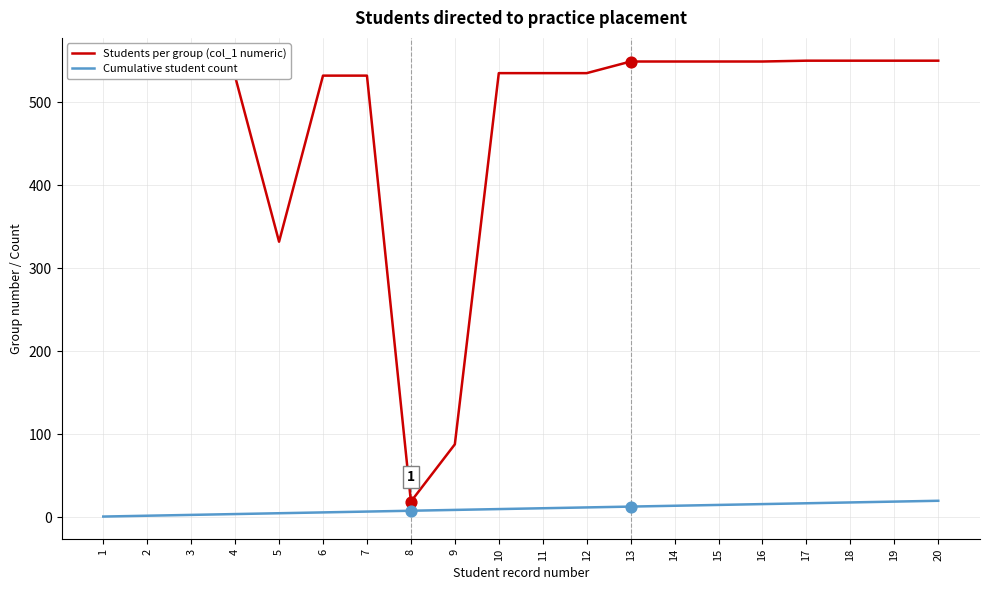

What is the total value across all series at 14?

563